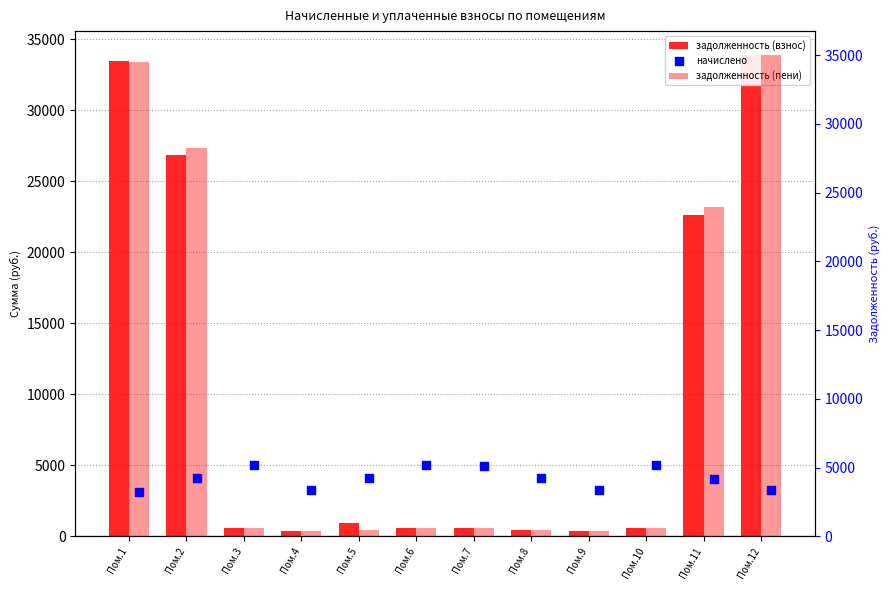

At which category is the sum across all series the highest?

Пом.12